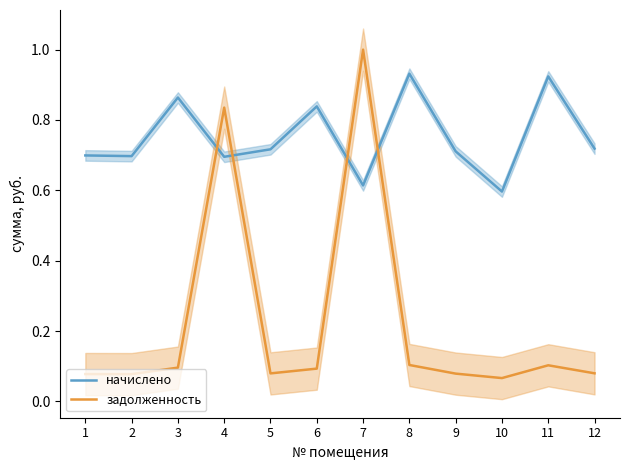

What value does the задолженность series have at 9?

0.1